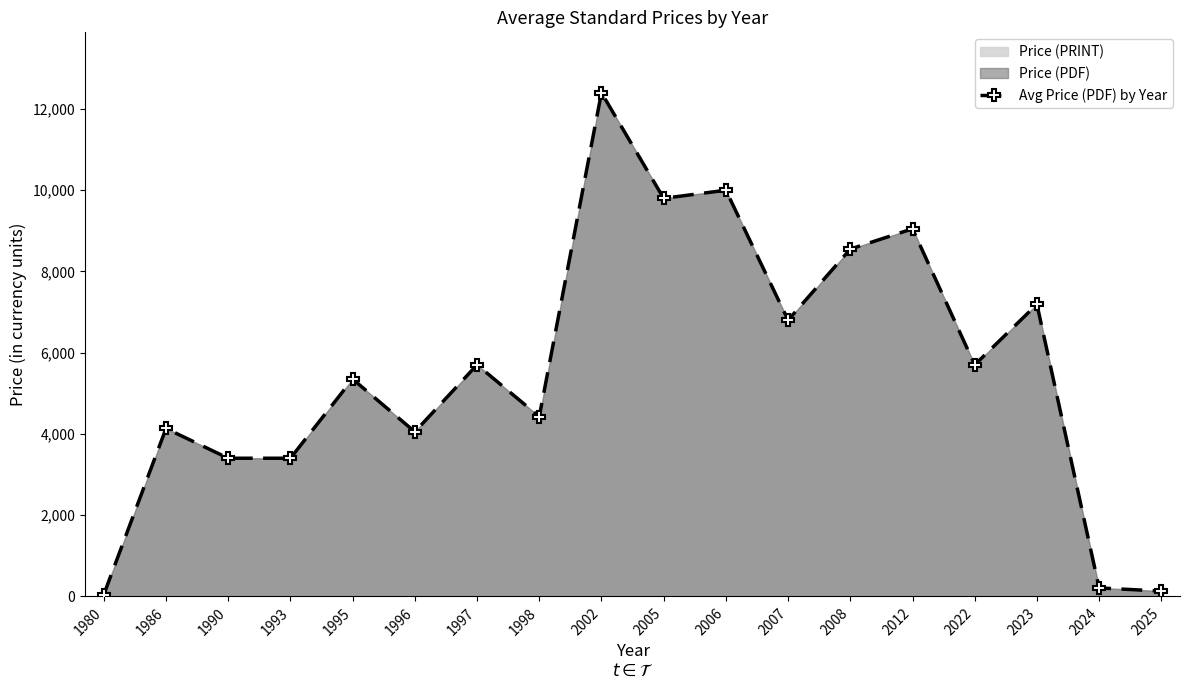

Is it true that the value at 2002 is 5618.6?

False